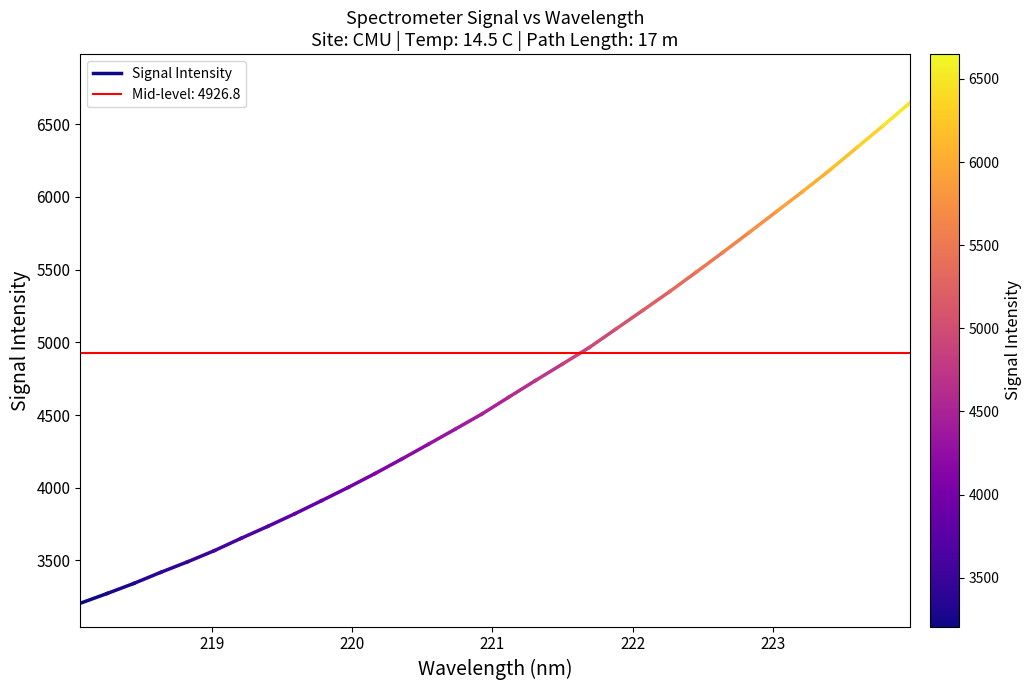

Does the chart display data point markers on the line(s)?

No